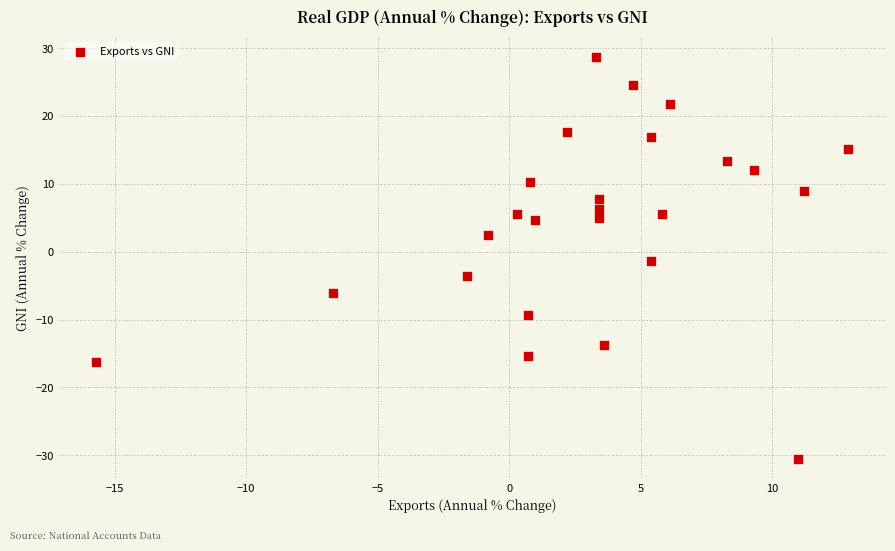

What is the range of X values (max minus min)?

28.6